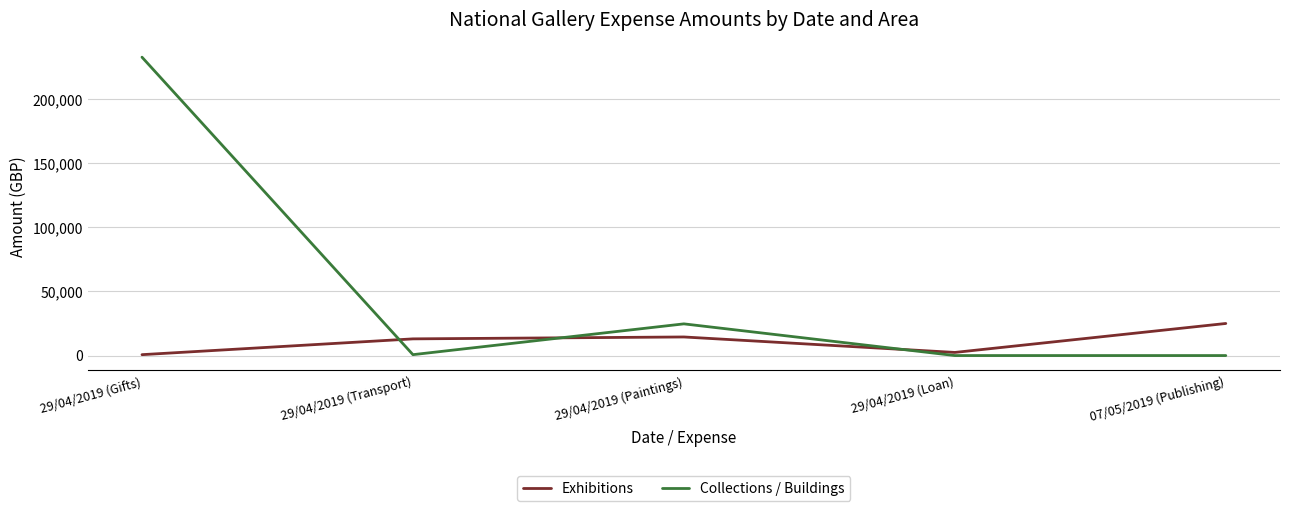

How many lines are shown in the chart?

2